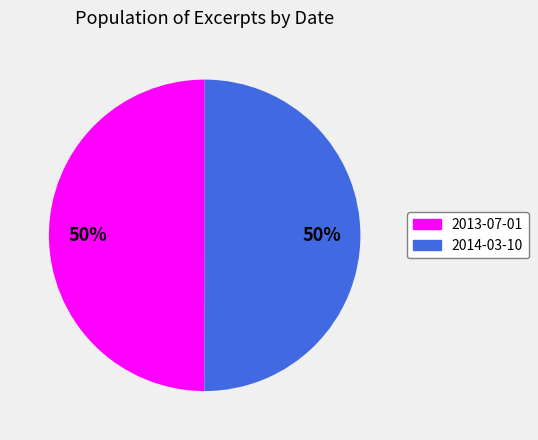

To the nearest percent, what percentage of the pie is 2014-03-10?

50%